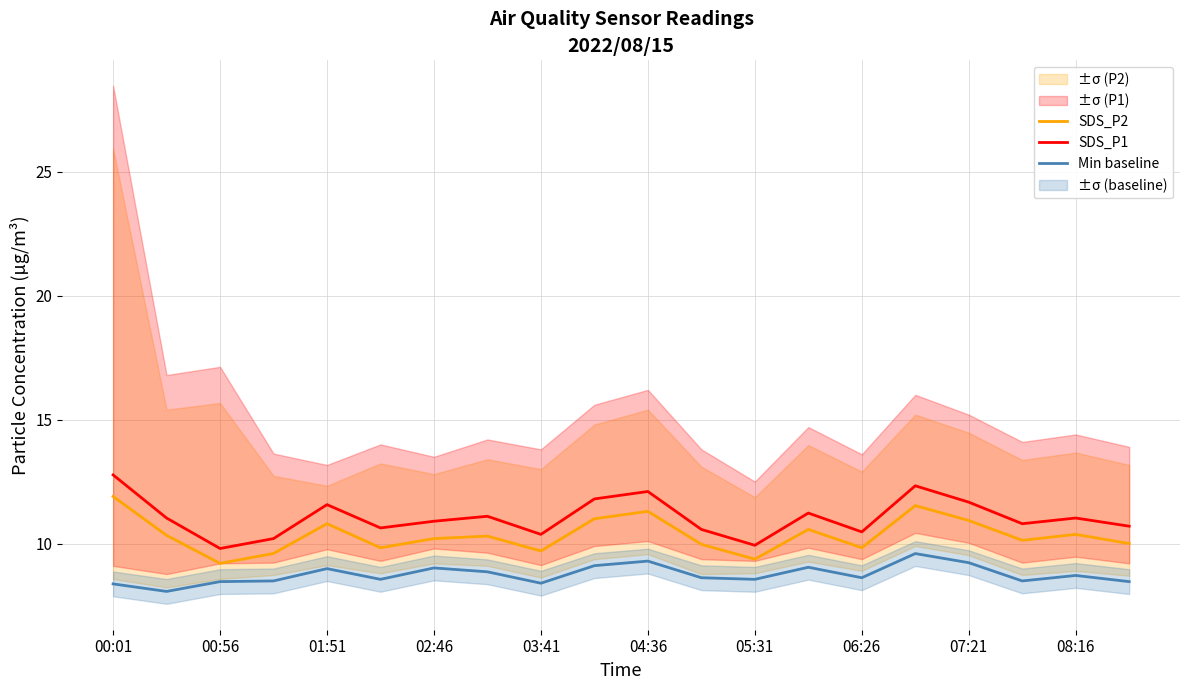

What is the label of the 20th point from the right?

00:01